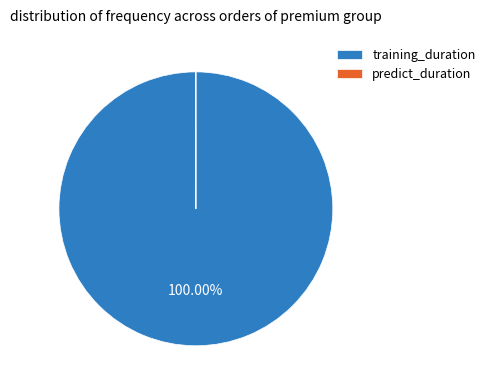

Which category accounts for the majority?

training_duration